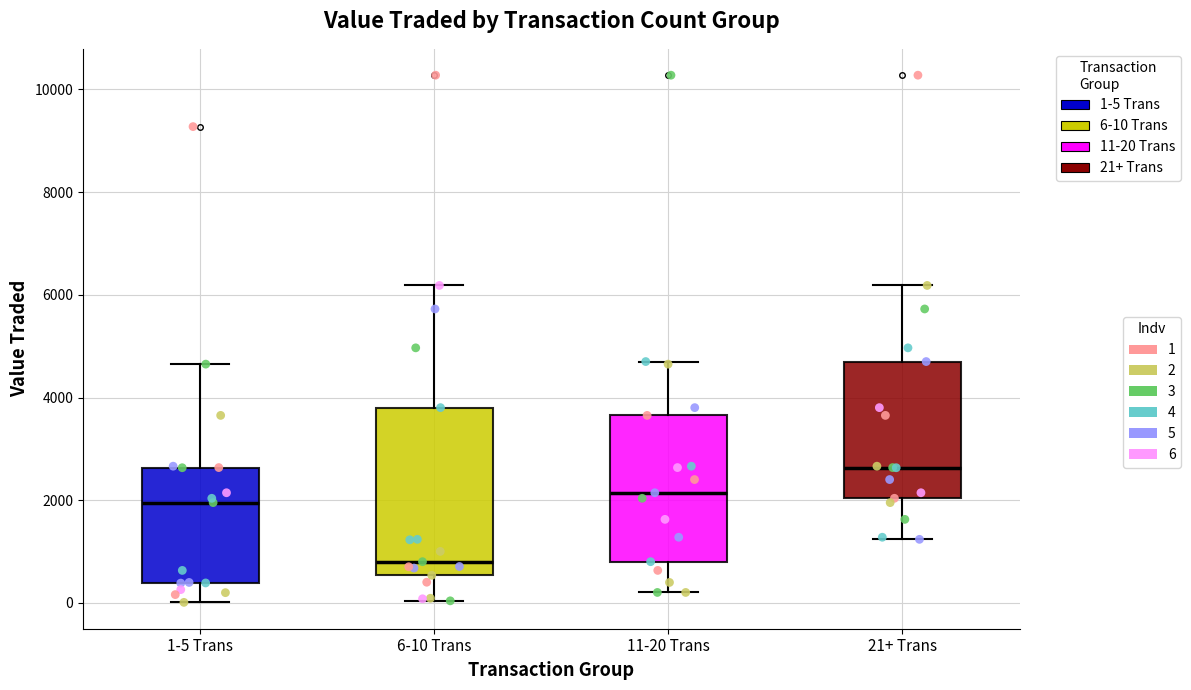

Reading left to right, transcribe this box plot: for each box, give where its median line is, the range the box spans, and where its two whiskers end, as read against the y-axis. The values are not printed on the chart, so give them approximately, as read against the axis.

1-5 Trans: median 2000, box 400 to 2600, whiskers 0 to 4600
6-10 Trans: median 800, box 600 to 3800, whiskers 0 to 6200
11-20 Trans: median 2200, box 800 to 3600, whiskers 200 to 4800
21+ Trans: median 2600, box 2000 to 4800, whiskers 1200 to 6200